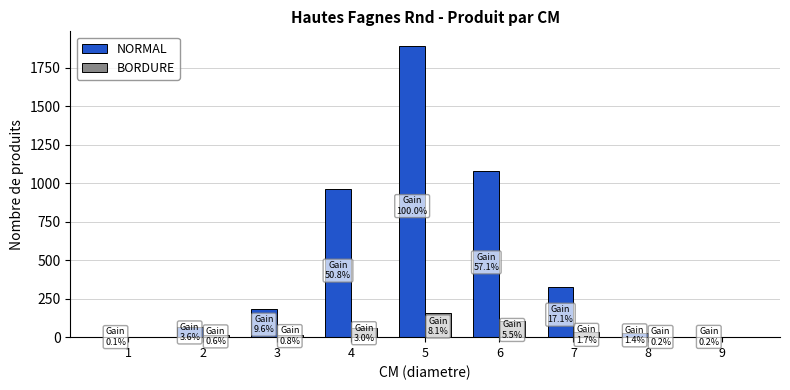

What is the sum of all BORDURE values?

377